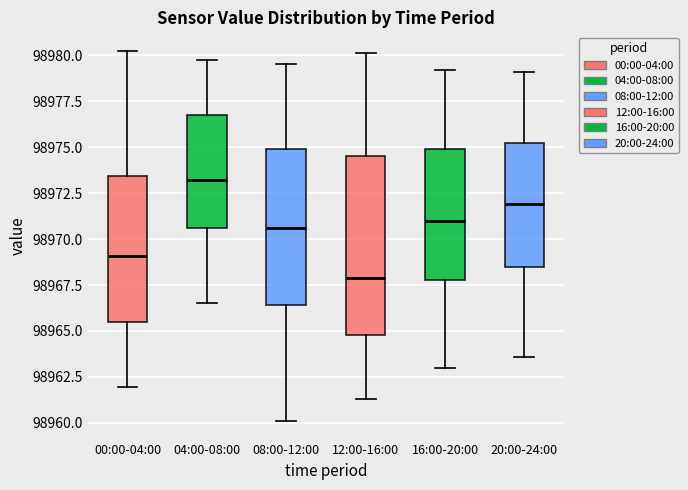

Reading left to right, read every box against the y-axis: the position of its median line, the range the box covers, and the ends of its whiskers. The values are not printed on the chart, so give them approximately, as read against the axis.

00:00-04:00: median 98969.0, box 98965.5 to 98973.5, whiskers 98962.0 to 98980.0
04:00-08:00: median 98973.0, box 98970.5 to 98977.0, whiskers 98966.5 to 98979.5
08:00-12:00: median 98970.5, box 98966.5 to 98975.0, whiskers 98960.0 to 98979.5
12:00-16:00: median 98968.0, box 98965.0 to 98974.5, whiskers 98961.5 to 98980.0
16:00-20:00: median 98971.0, box 98968.0 to 98975.0, whiskers 98963.0 to 98979.0
20:00-24:00: median 98972.0, box 98968.5 to 98975.0, whiskers 98963.5 to 98979.0